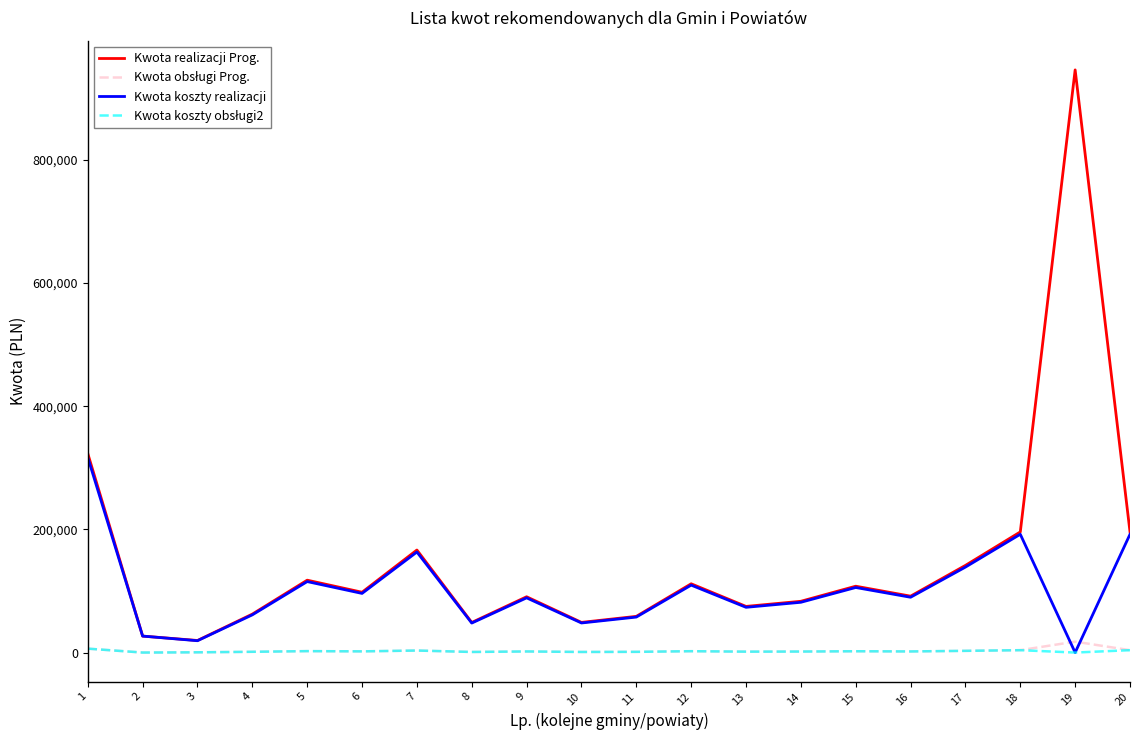

What is the difference between the highest and lowest values at 5?

115200.0